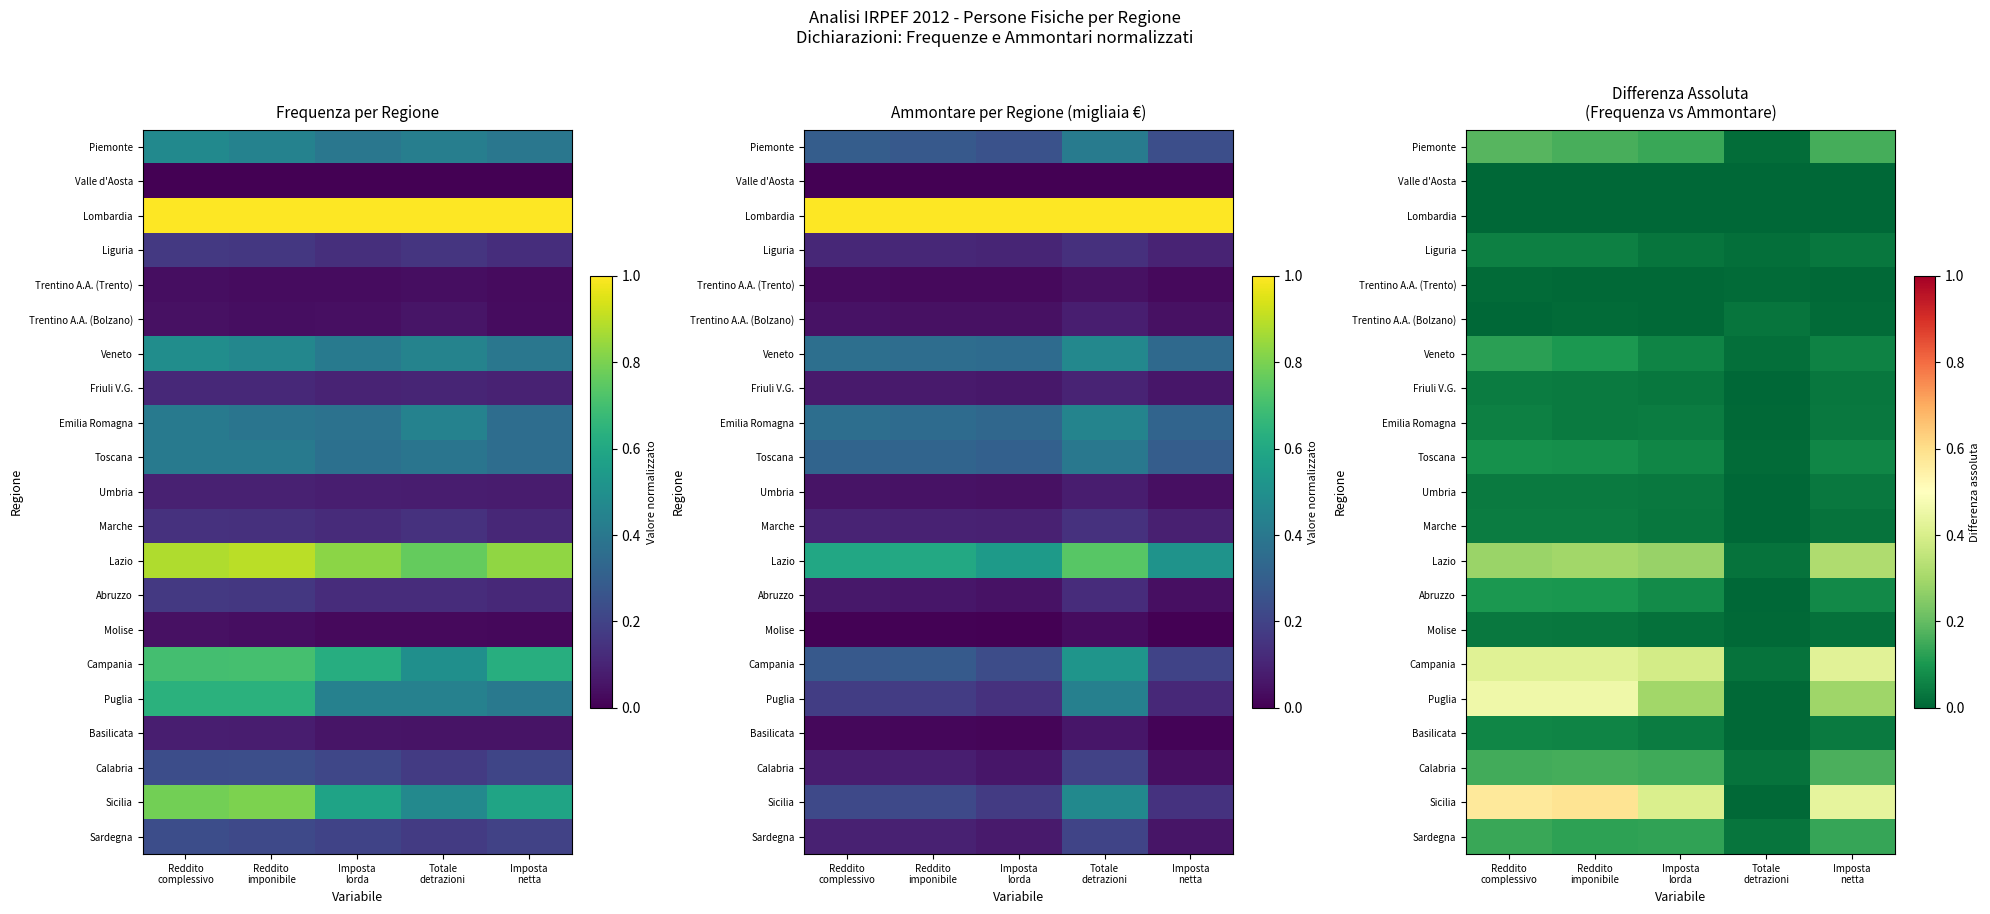

How many series are shown in this chart?

21